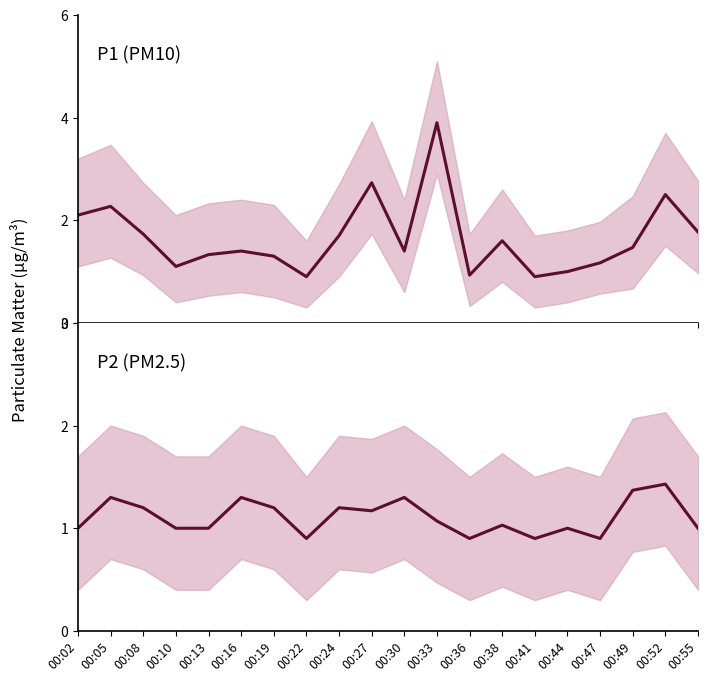

List the series in order of their peak value, lowest first.

P2 (PM2.5), P1 (PM10)